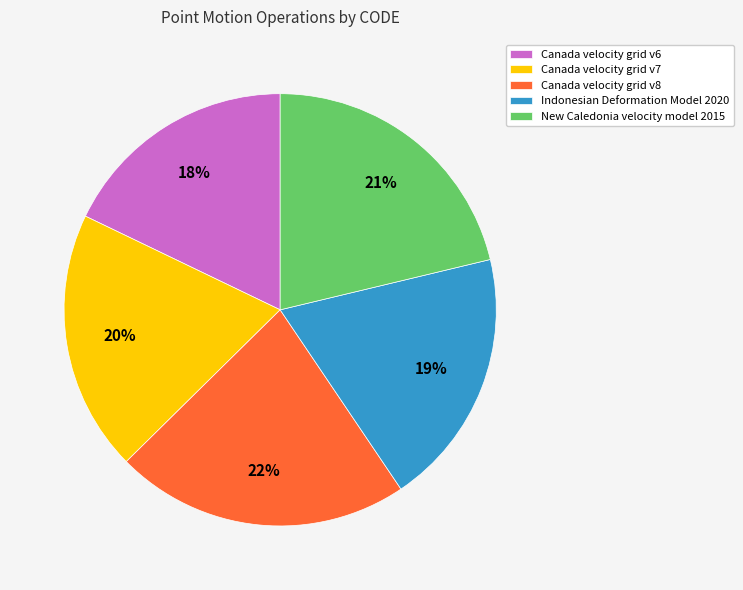

Is the sum of New Caledonia velocity model 2015 and Canada velocity grid v8 greater than half?

No